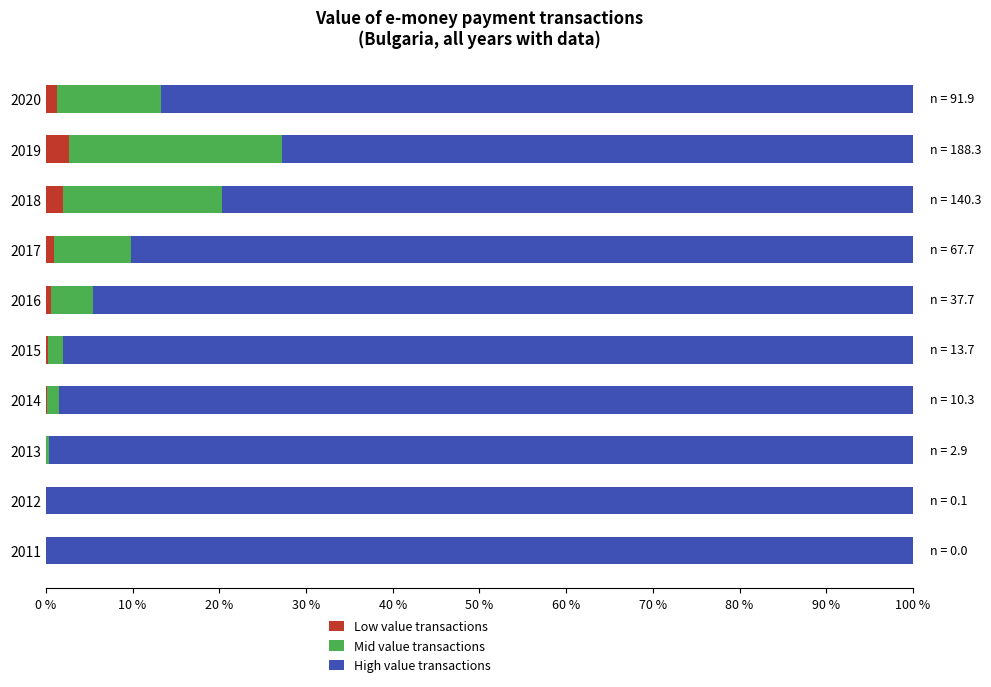

What is the maximum value for Low value transactions?

2.7